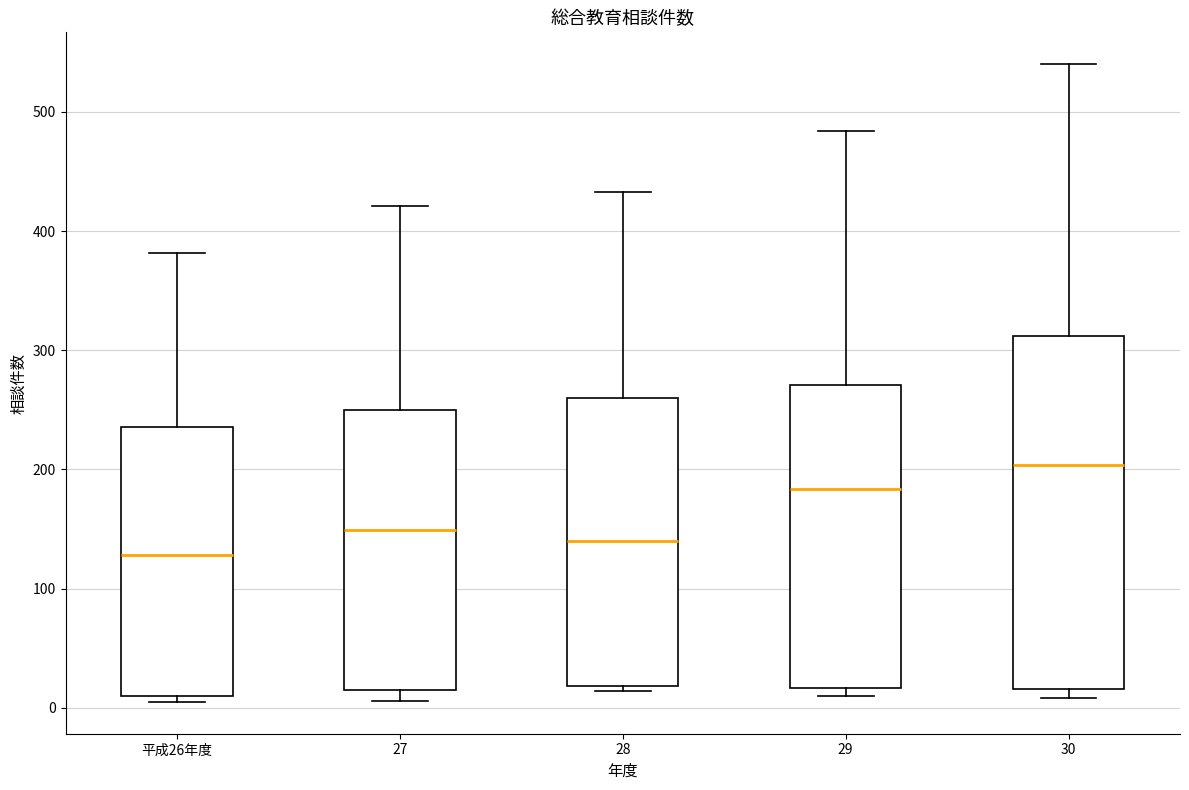

Reading left to right, read every box against the y-axis: the position of its median line, the range the box covers, and the ends of its whiskers. The values are not printed on the chart, so give them approximately, as read against the axis.

平成26年度: median 130, box 10 to 240, whiskers 10 (just below the box's lower edge) to 380
27: median 150, box 20 to 250, whiskers 10 to 420
28: median 140, box 20 to 260, whiskers 10 to 430
29: median 180, box 20 to 270, whiskers 10 to 480
30: median 200, box 20 to 310, whiskers 10 to 540